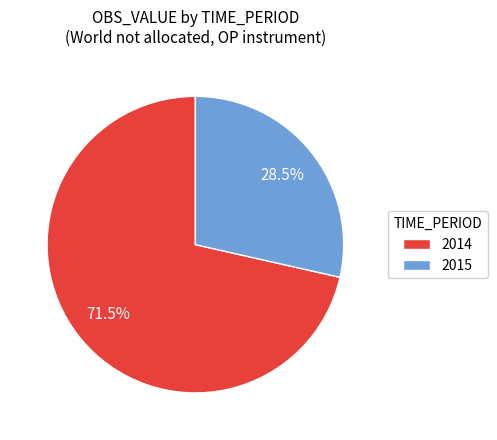

To the nearest percent, what is the difference between the 2014 and 2015 slice percentages?

43%